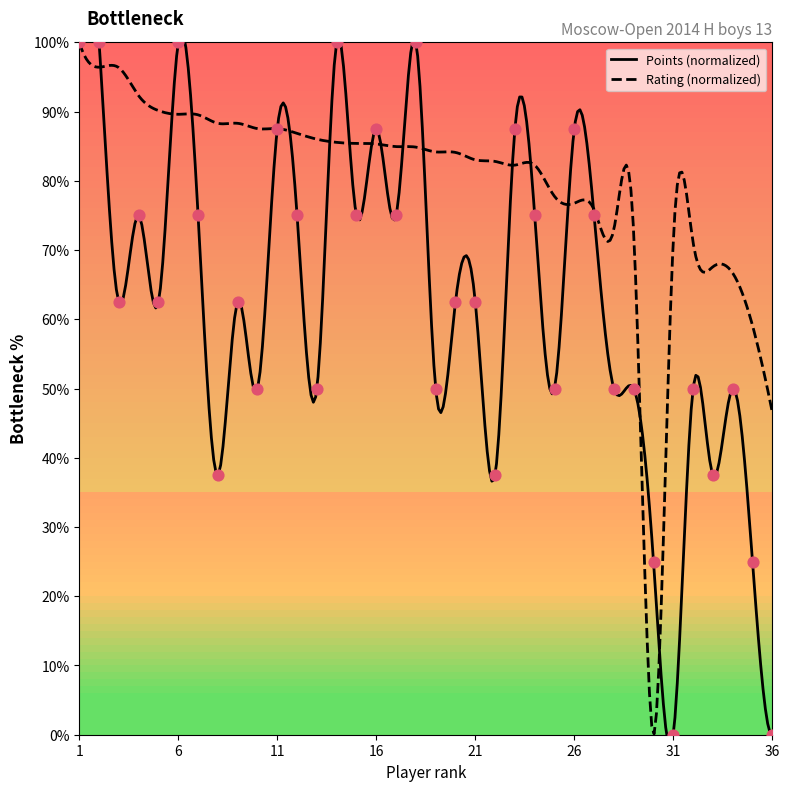

Between 21 and 16, which is larger?

16